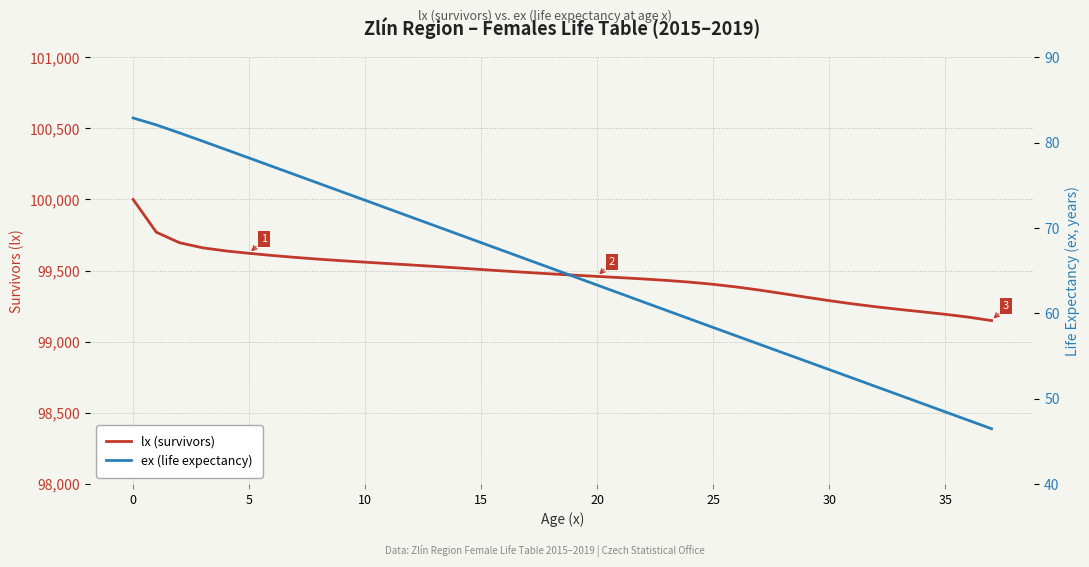

What is the difference between the maximum and minimum values in the lx (survivors) series?

851.6